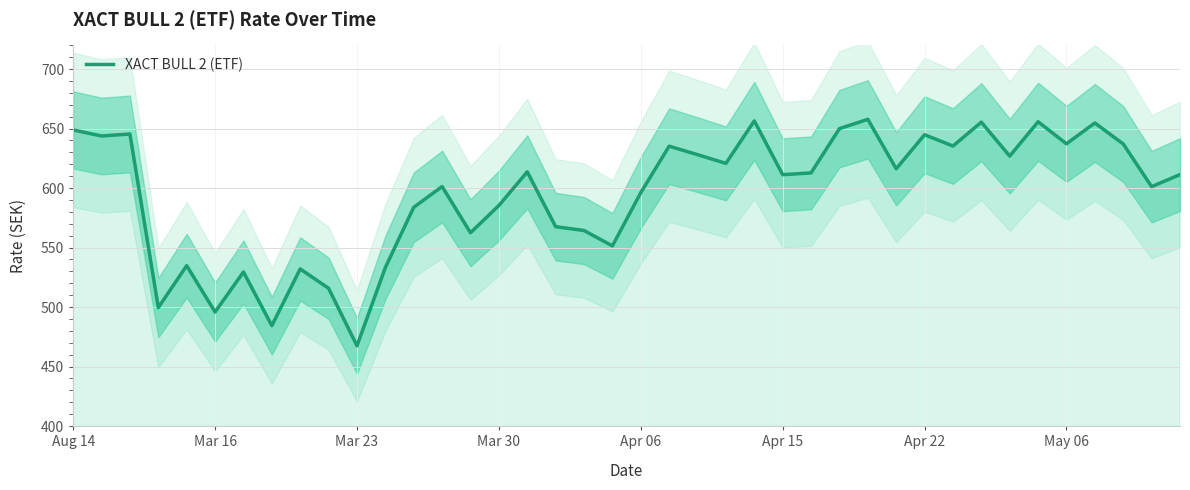

At which label does the data first exceed 612?

Aug 14